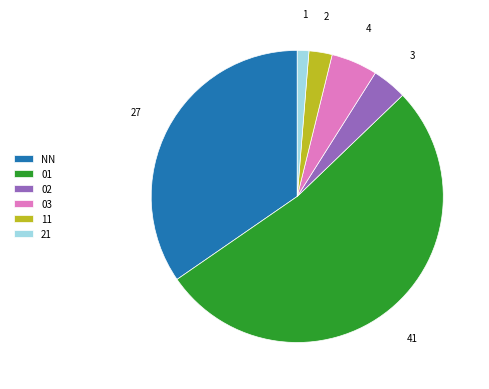

Rank the categories by value from lowest to highest.

21, 11, 02, 03, NN, 01